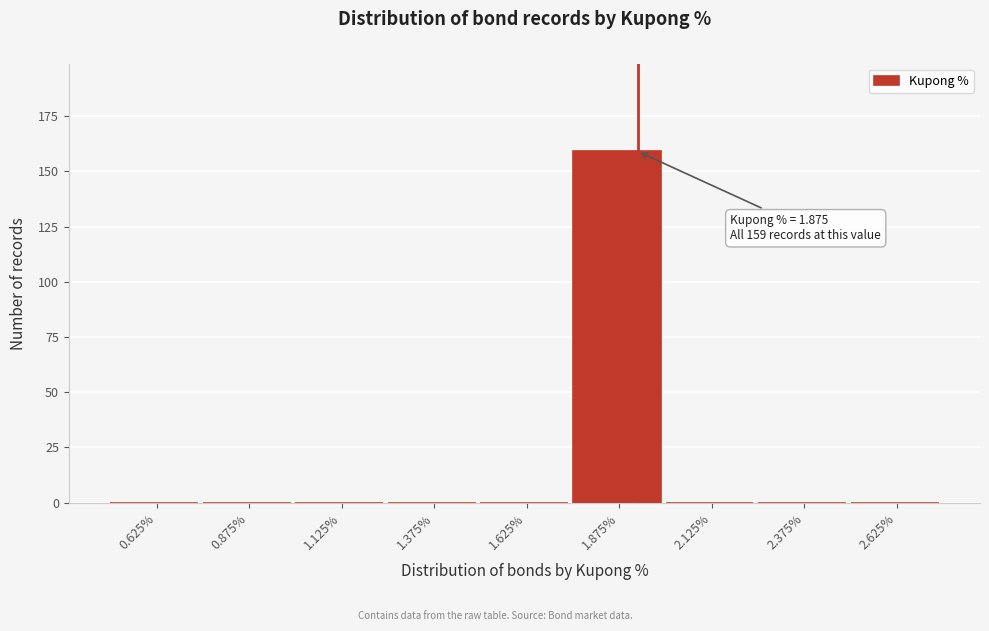

Which range on the x-axis has the tallest bar?

1.75 to 2.00